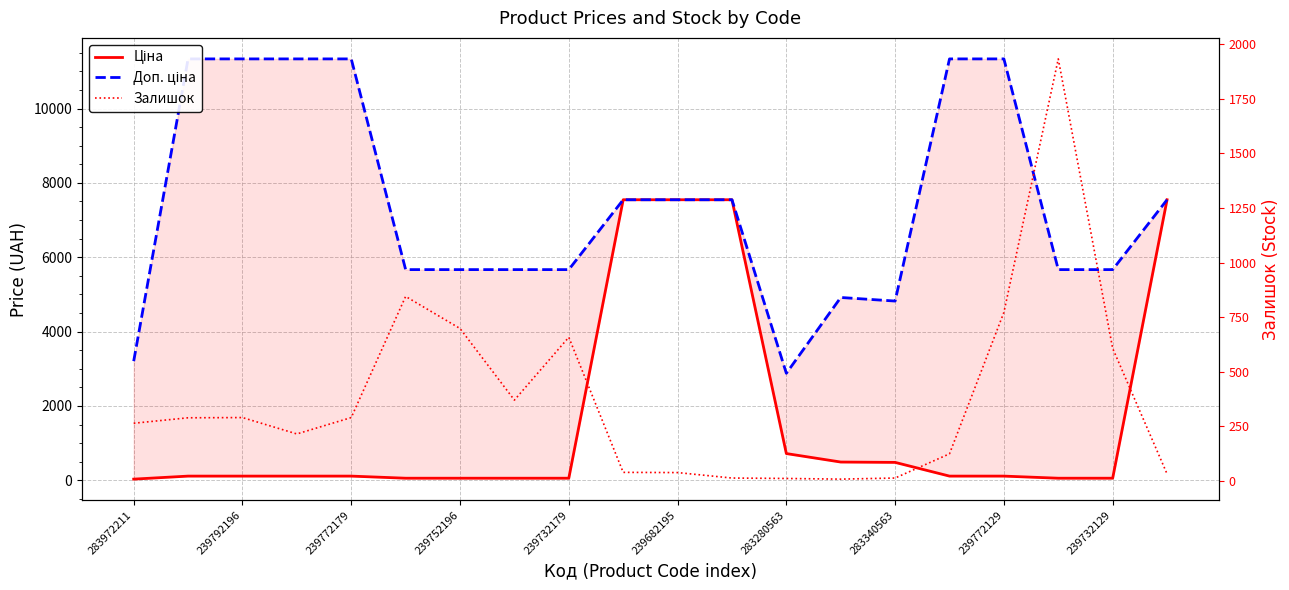

Count the number of categories in the chart.

20